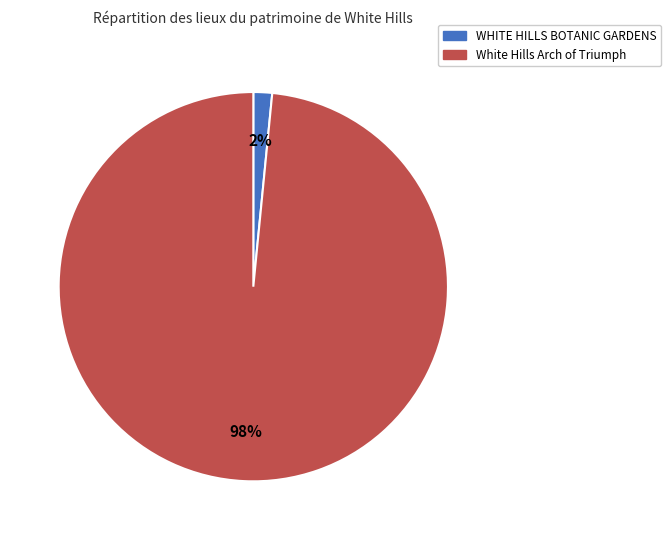

Count the number of slices in the pie.

2